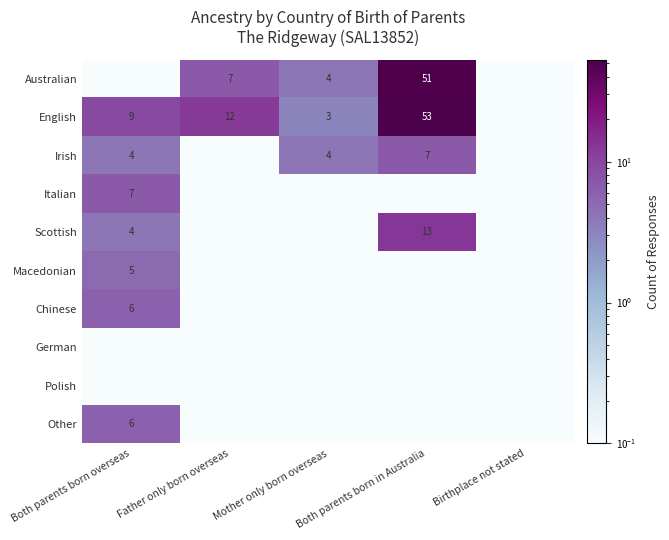

The English series shows 6.2 at Both parents born overseas. True or false?

False